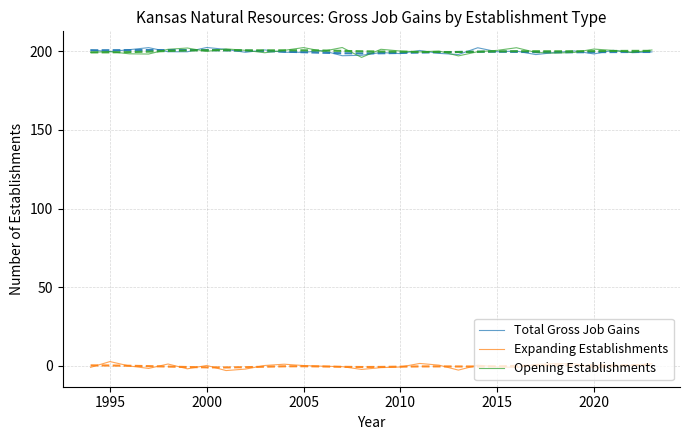

What is the difference between the maximum and minimum values in the Total Gross Job Gains series?

5.2